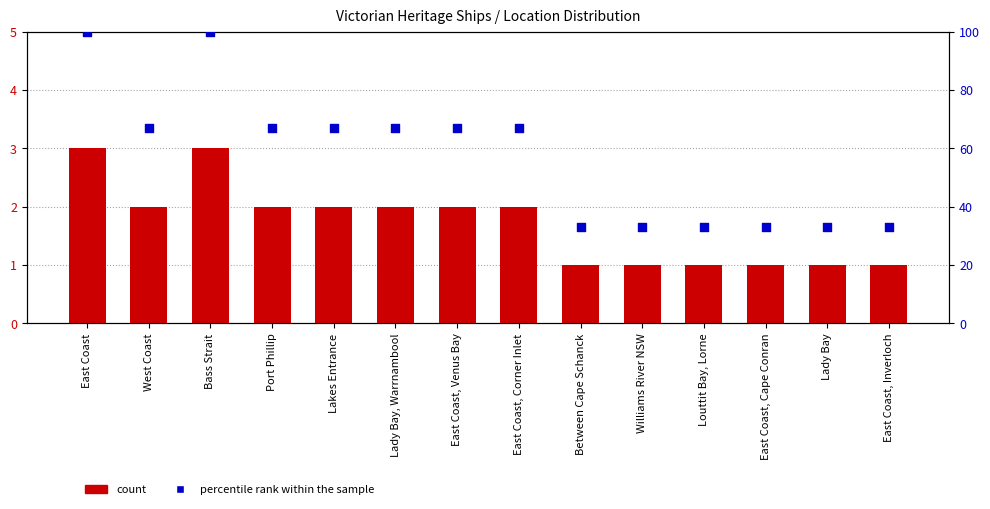

Which series reaches the maximum Y coordinate?

percentile rank within the sample